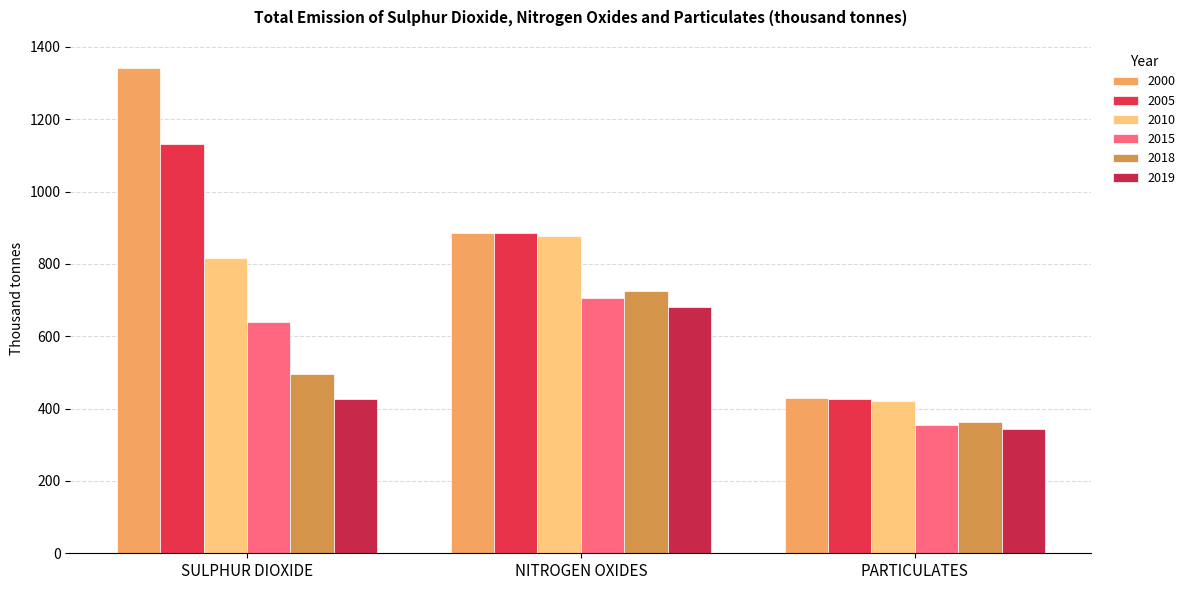

What is the value of the 2015 bar at the 2nd from the left?

706.1